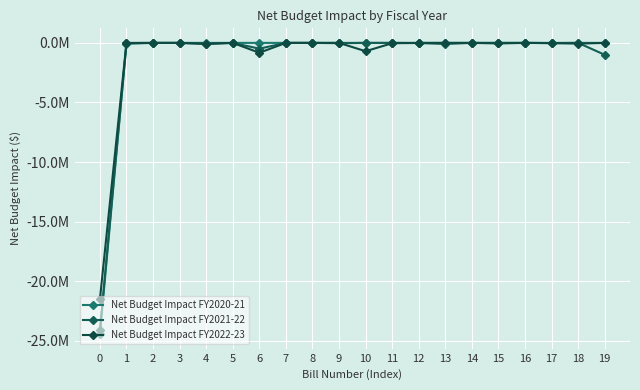

True or false: Net Budget Impact FY2020-21 has a value of 0 at 6.

True